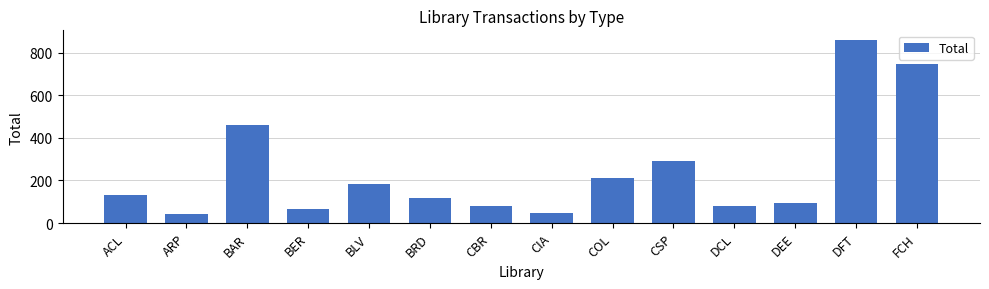

Read the value at BER.

67